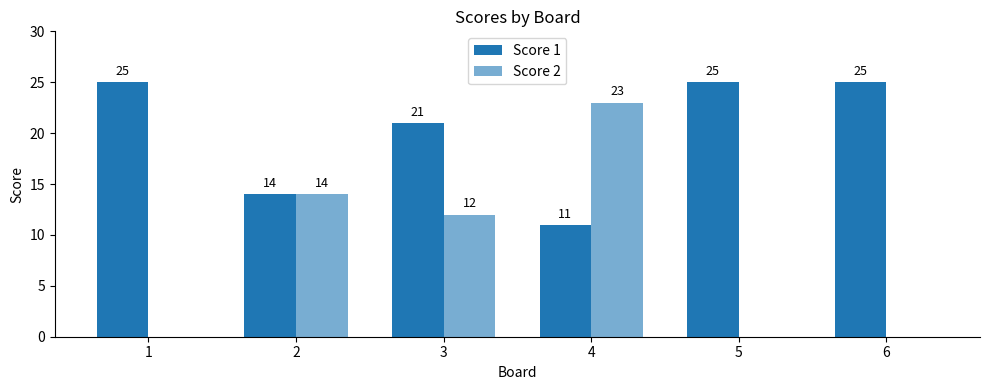

Reading right to left, transcribe all the data shown in this chart.

Score 1: 6=25	5=25	4=11	3=21	2=14	1=25
Score 2: 6=0	5=0	4=23	3=12	2=14	1=0